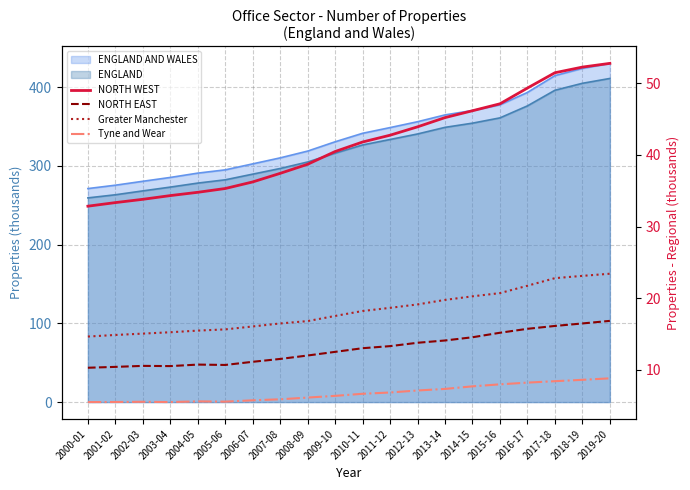

What is the difference between the second highest and second lowest values in the NORTH EAST series?

6.1